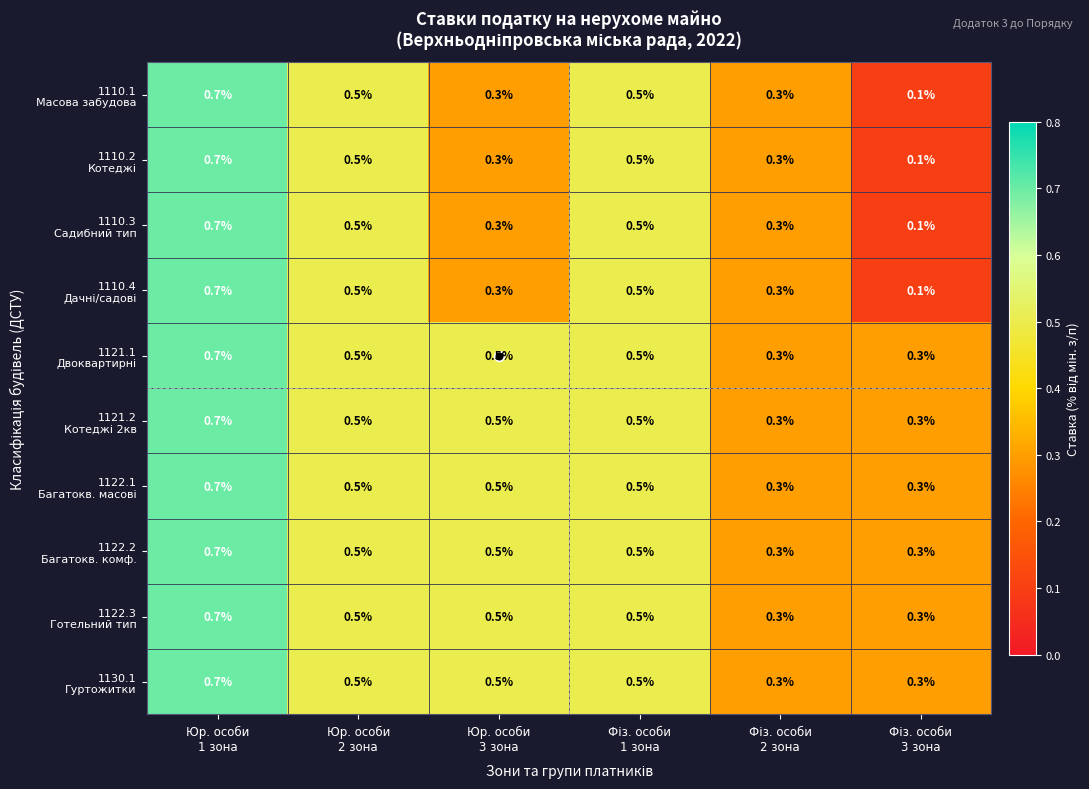

At how many categories does at least one series exceed 0?

6